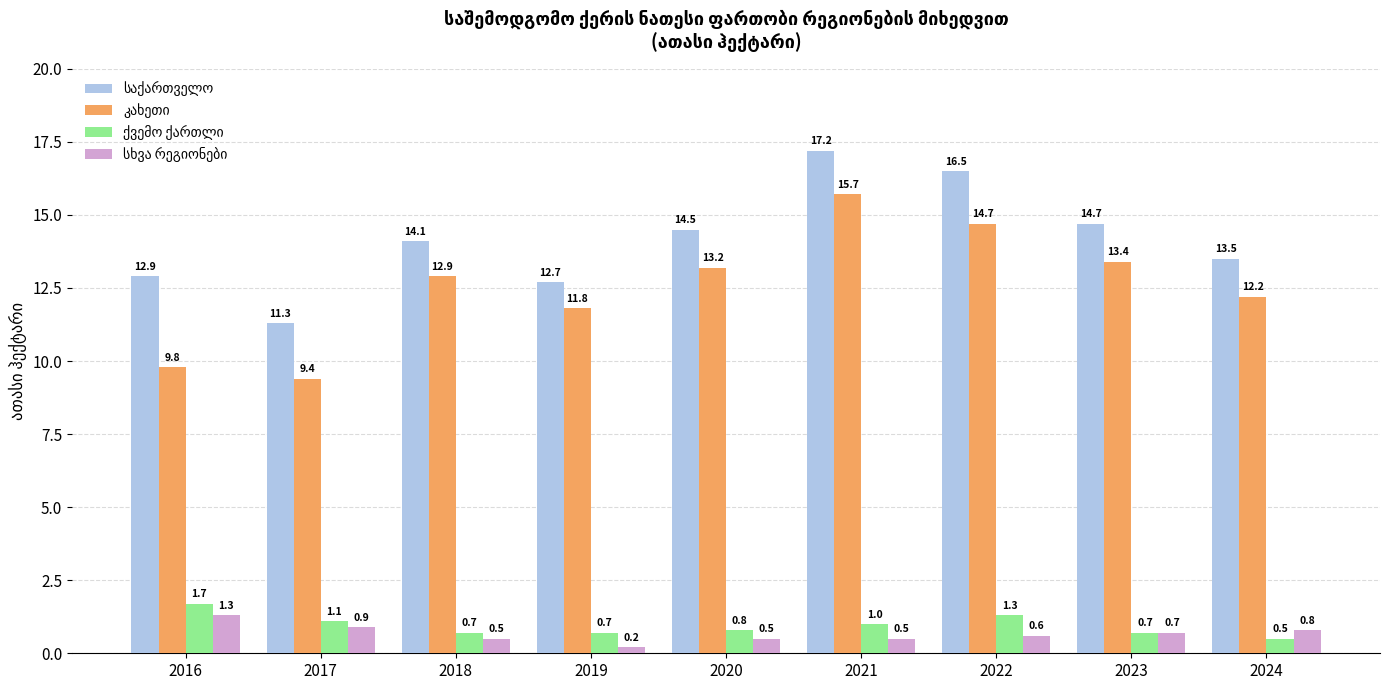

Which label corresponds to the largest value in the chart?

2021